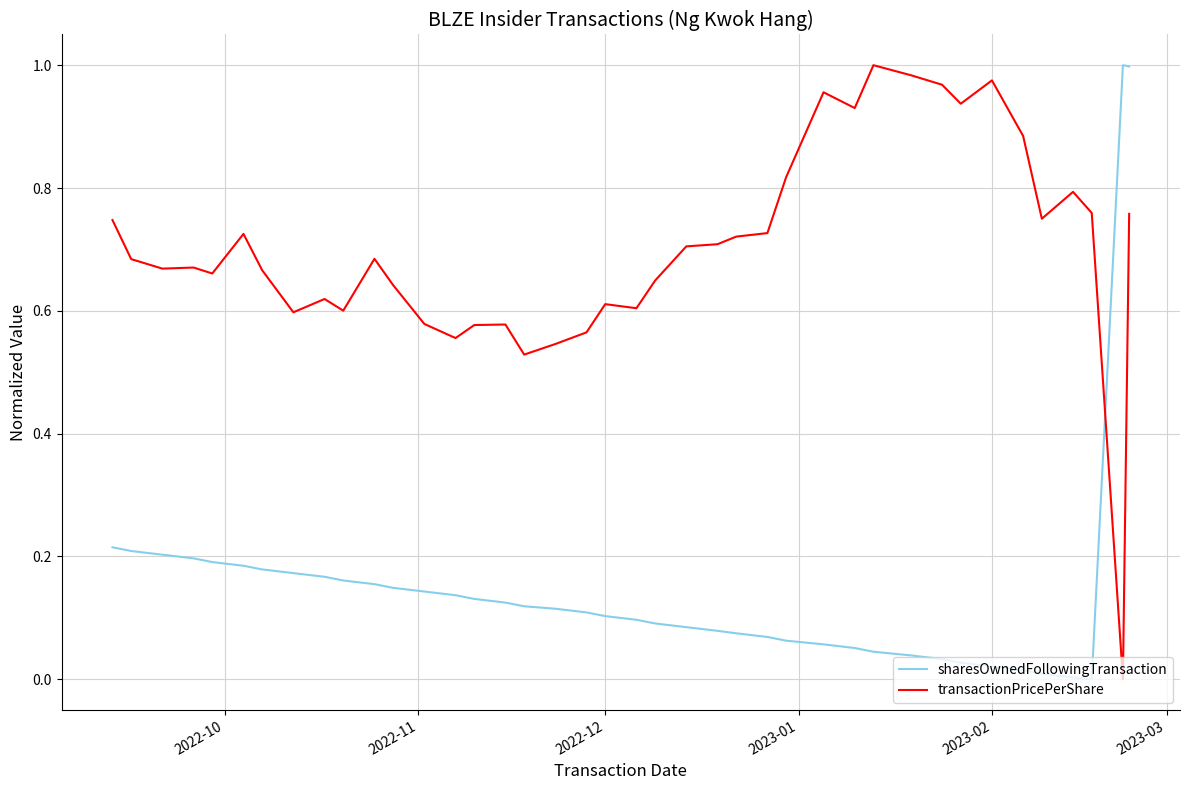

After their last crossing, which series has the higher values: transactionPricePerShare or sharesOwnedFollowingTransaction?

sharesOwnedFollowingTransaction